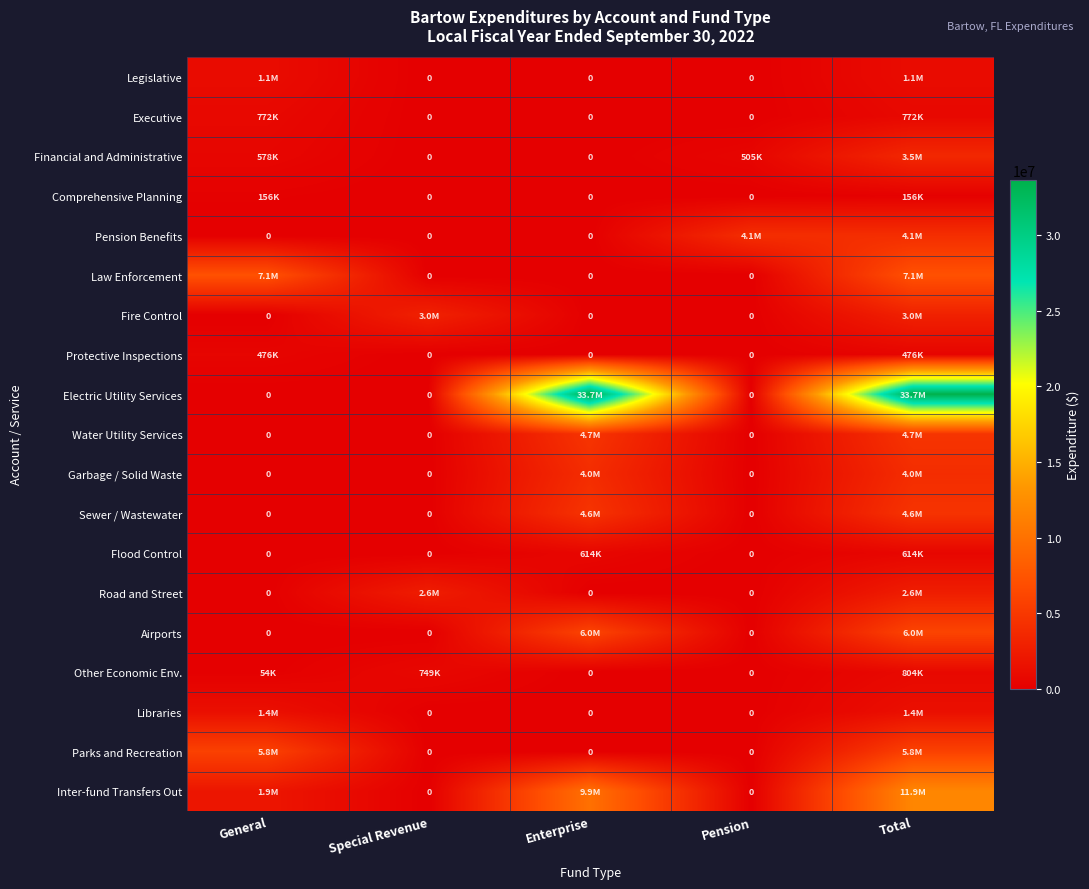

Count the number of categories in the chart.

5